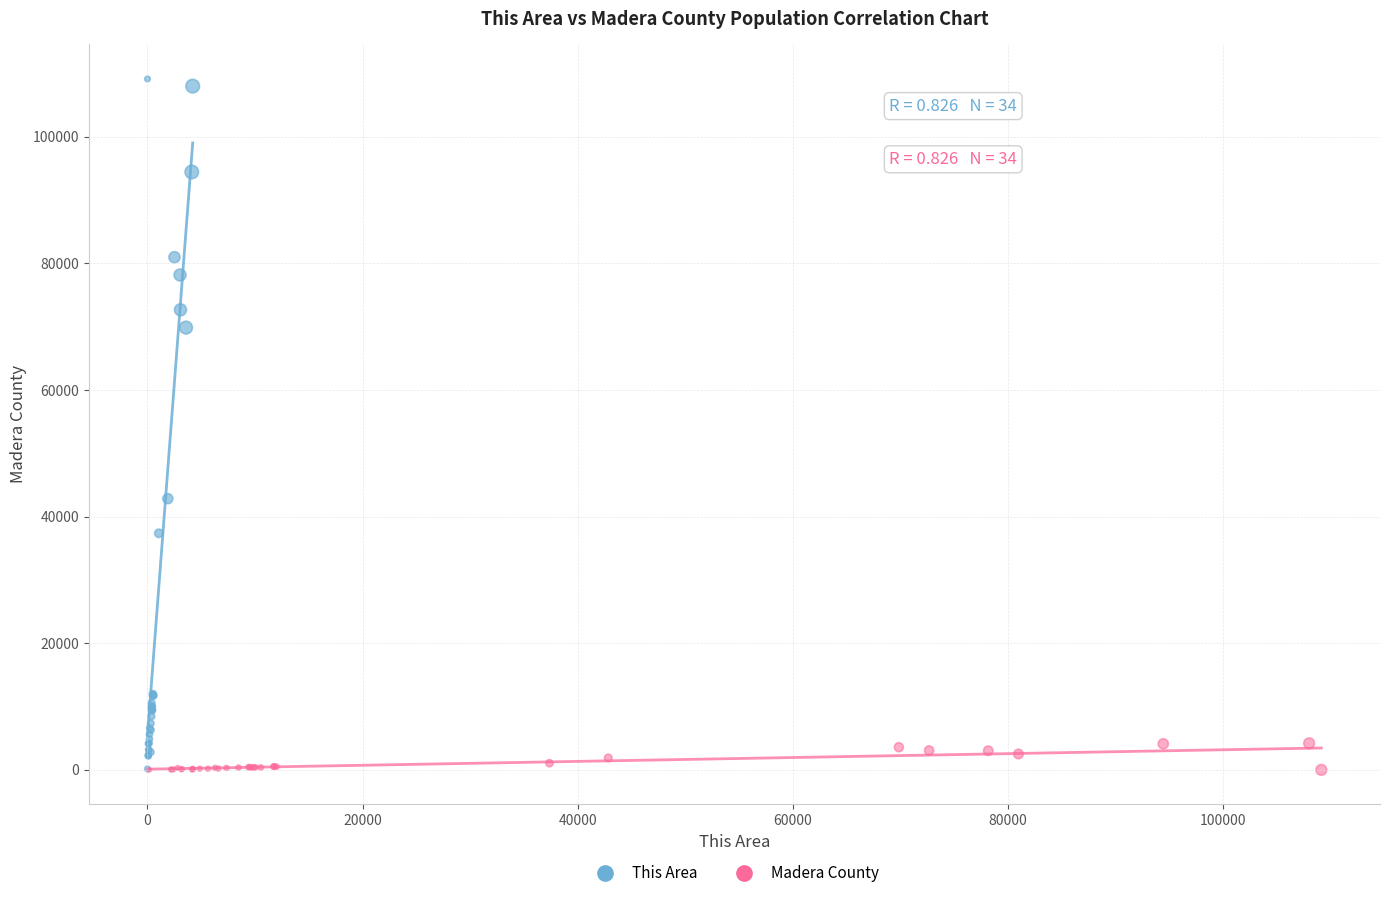

Which series has the largest Y range (max minus min)?

This Area